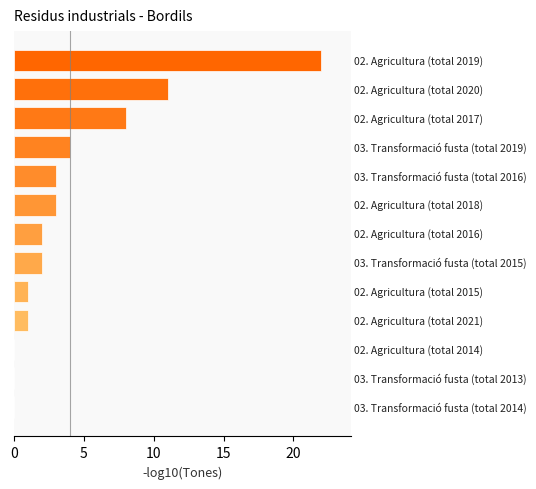

What is the greatest value displayed?

22